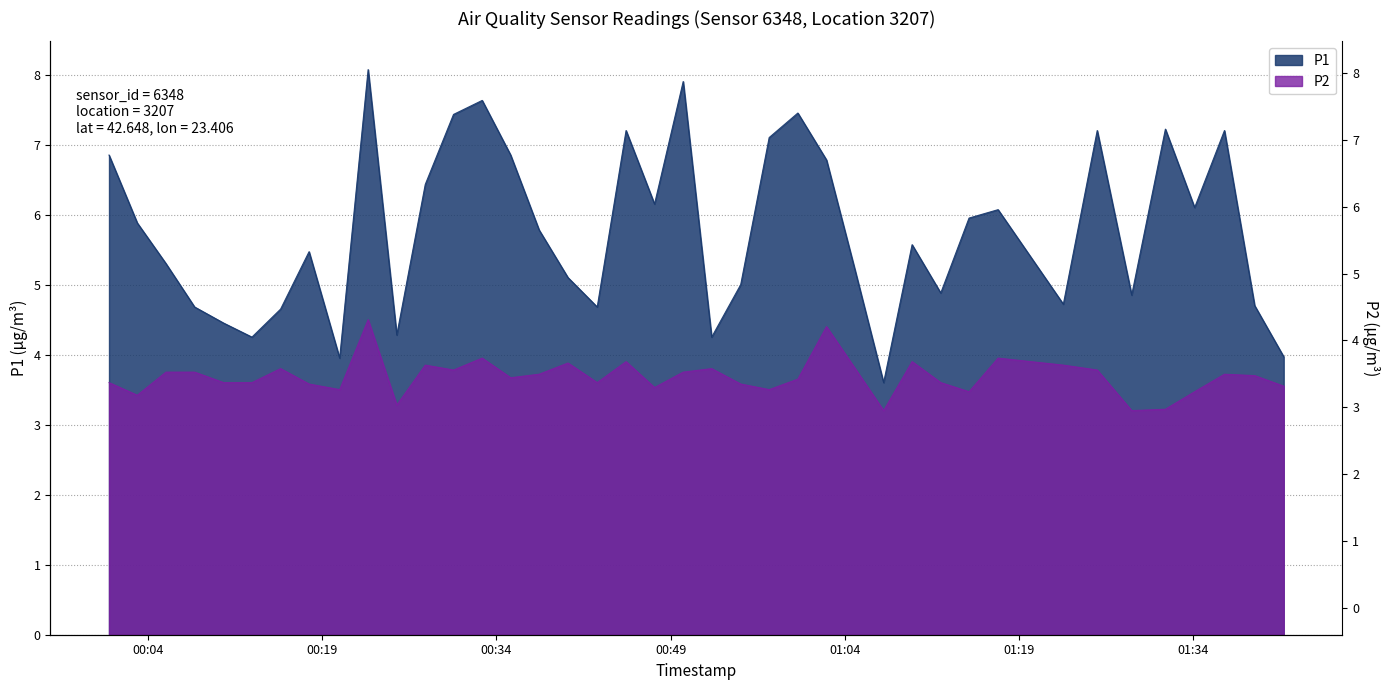

True or false: P1 has more than 1 interior local peaks.

True